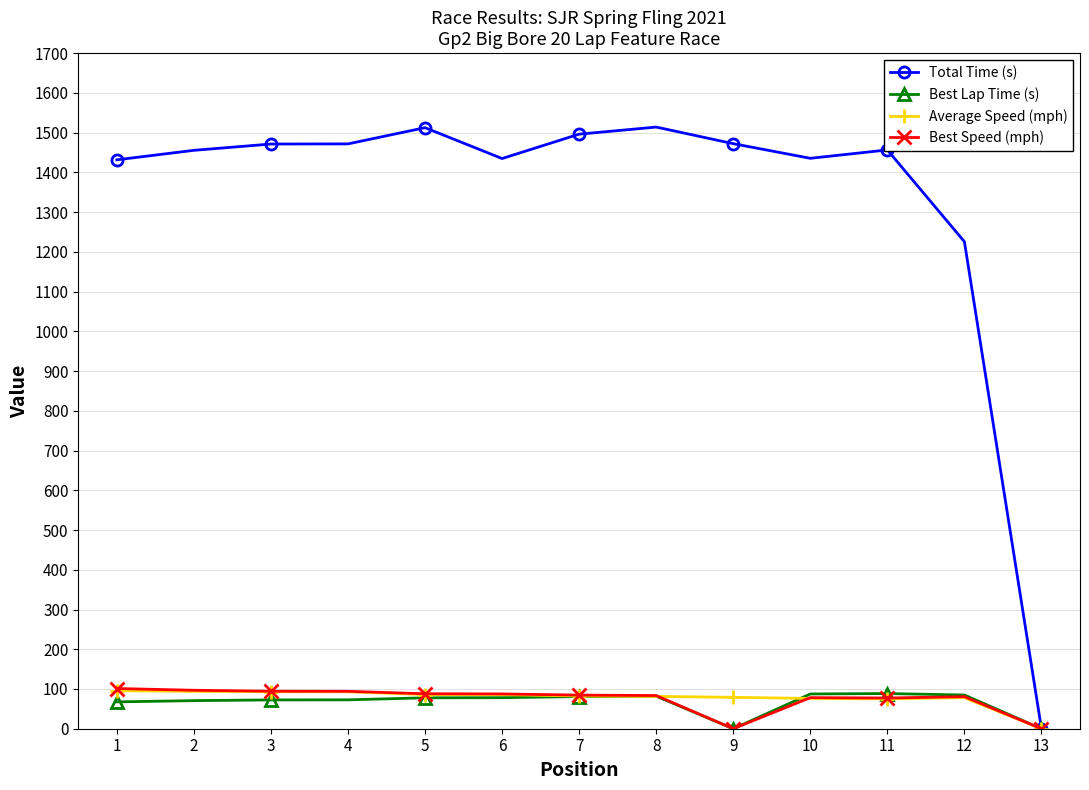

What is the value of the Best Lap Time (s) point at the 11th from the left?

88.5